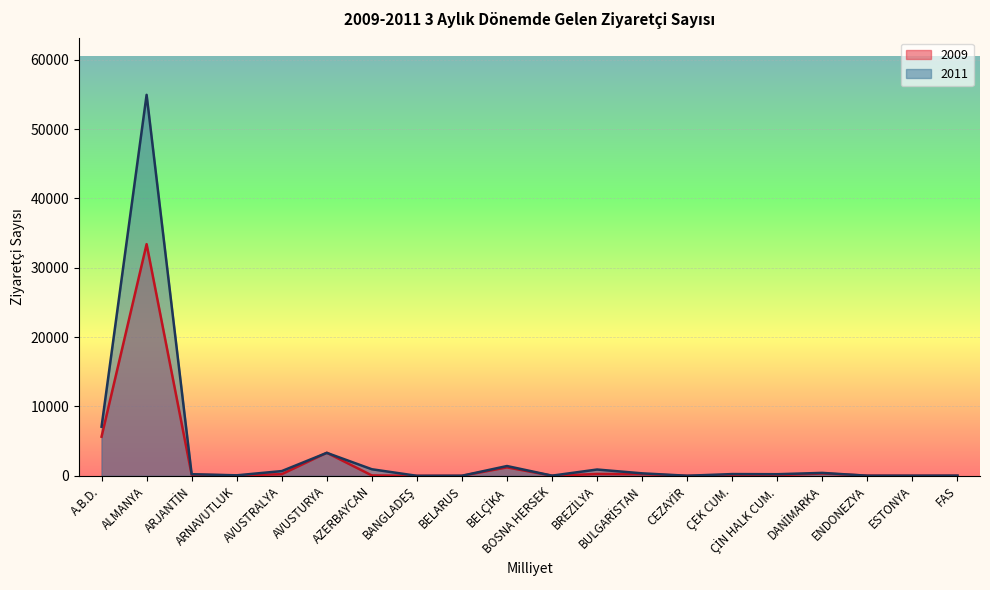

Rank the series at AVUSTURYA from highest to lowest value.

2009, 2011